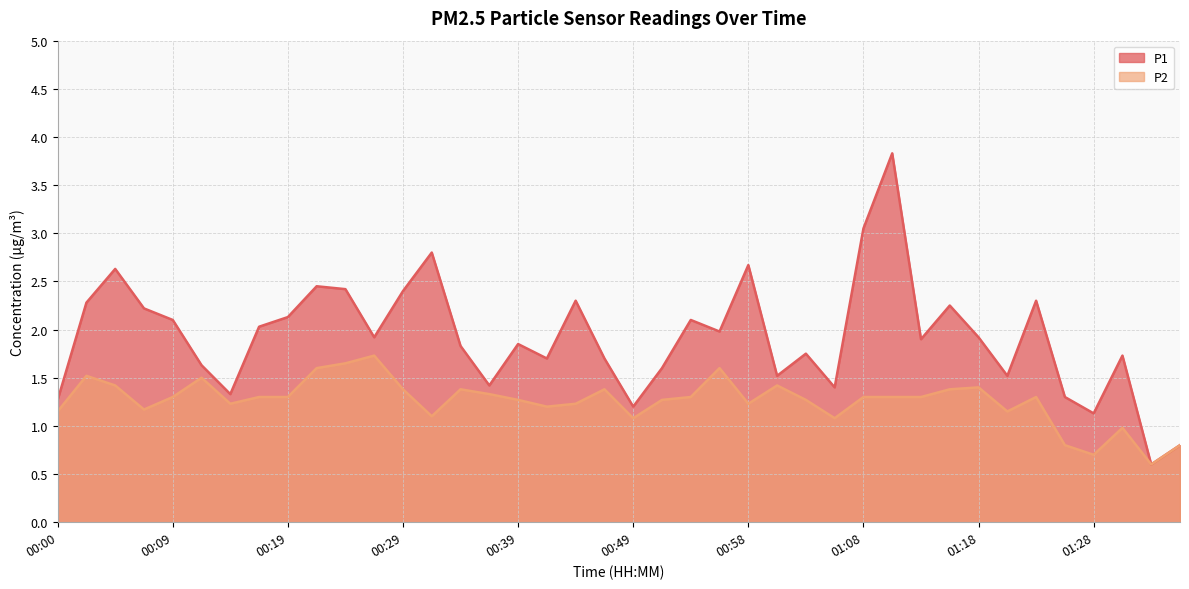

What is the lowest value of the P1 series?

0.6